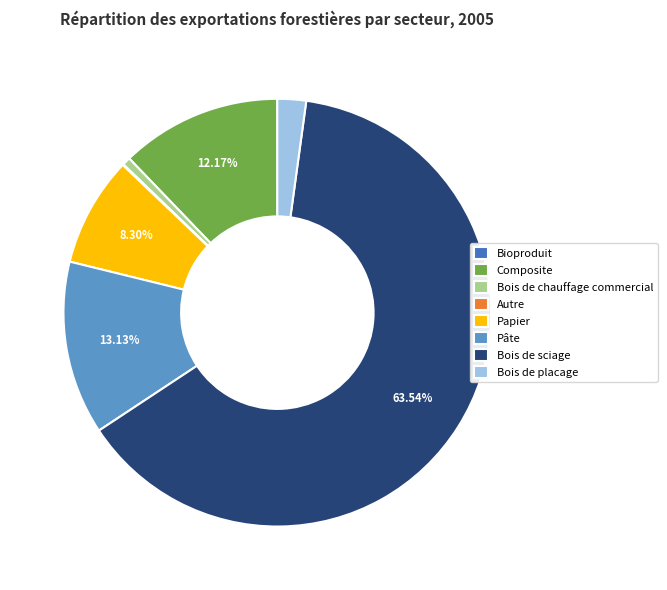

Is the sum of Papier and Pâte greater than half?

No